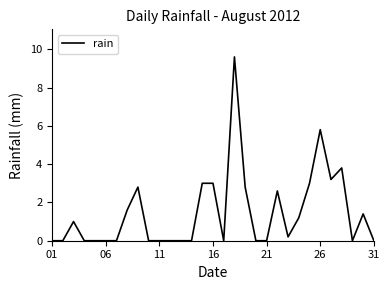

What is the average value?

1.5